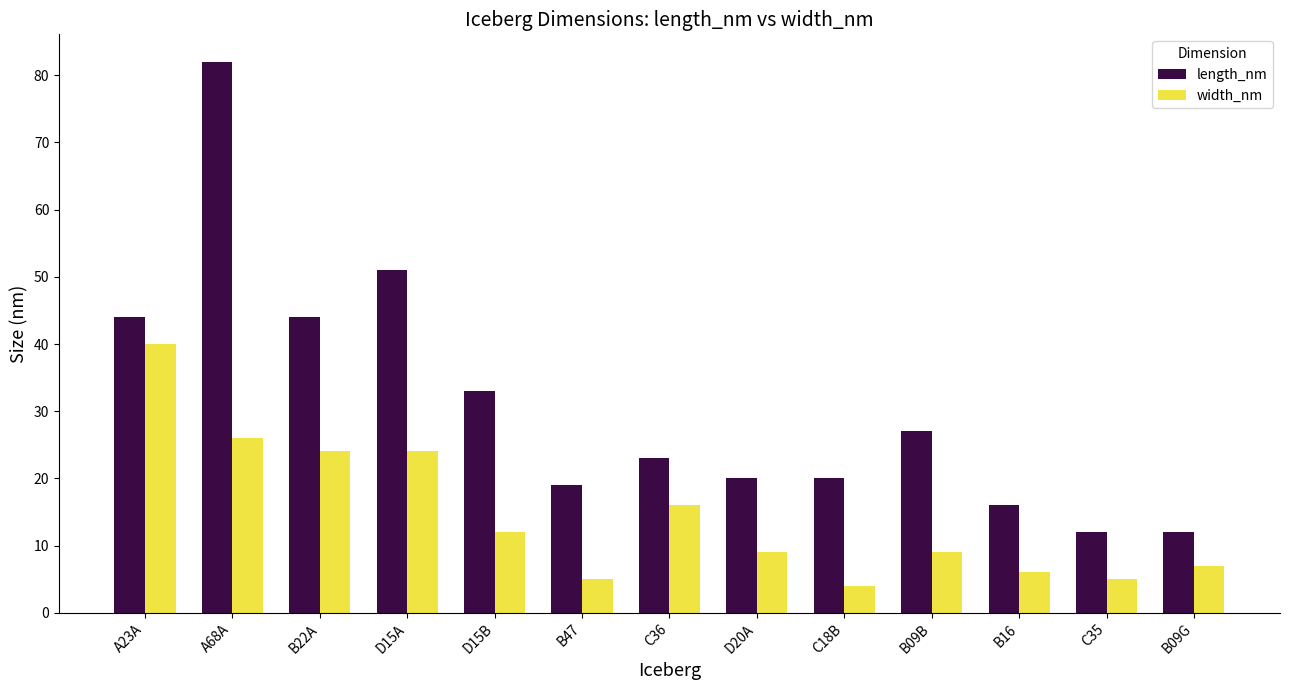

How many bars are there in each group?

2